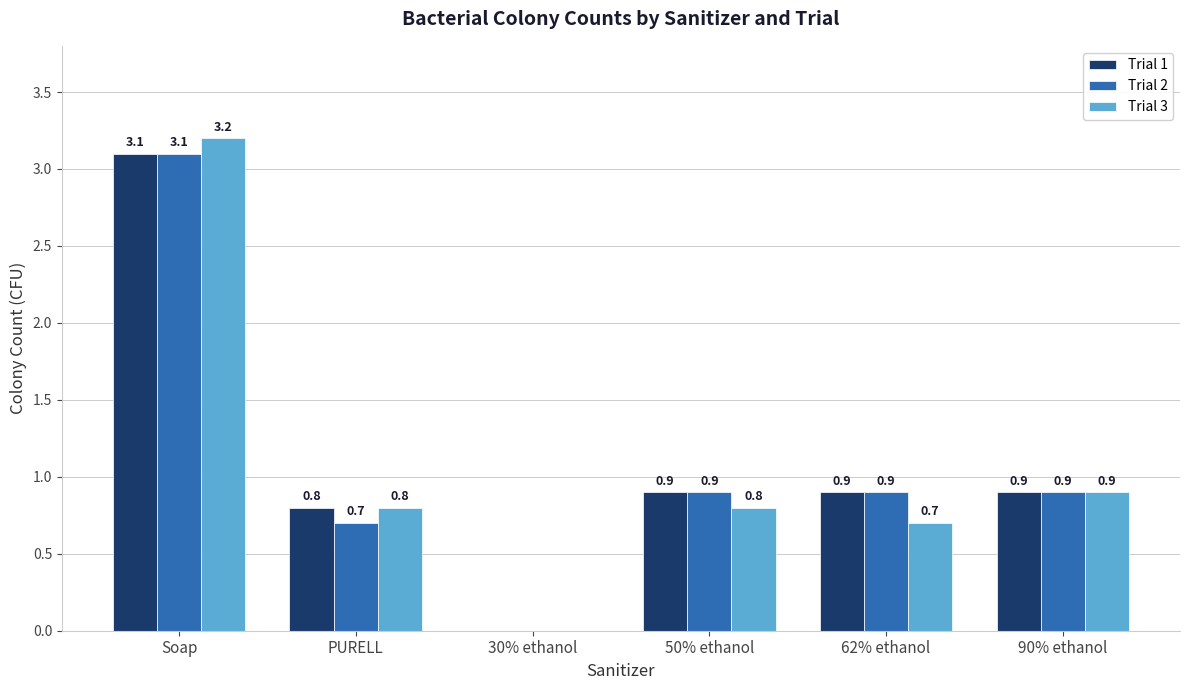

Reading left to right, list all the values displayed in this chart.

Trial 1: Soap=3.1	PURELL=0.8	30% ethanol=0.0	50% ethanol=0.9	62% ethanol=0.9	90% ethanol=0.9
Trial 2: Soap=3.1	PURELL=0.7	30% ethanol=0.0	50% ethanol=0.9	62% ethanol=0.9	90% ethanol=0.9
Trial 3: Soap=3.2	PURELL=0.8	30% ethanol=0.0	50% ethanol=0.8	62% ethanol=0.7	90% ethanol=0.9